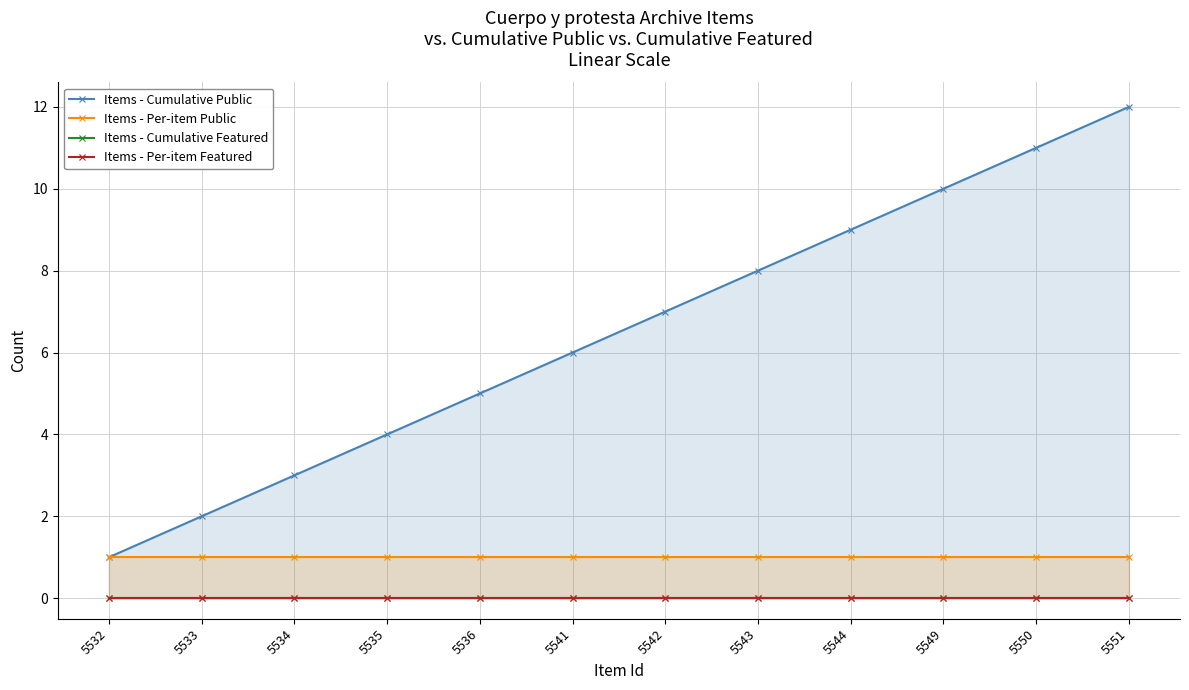

What is the approximate value of Items - Per-item Public at 5533?

1